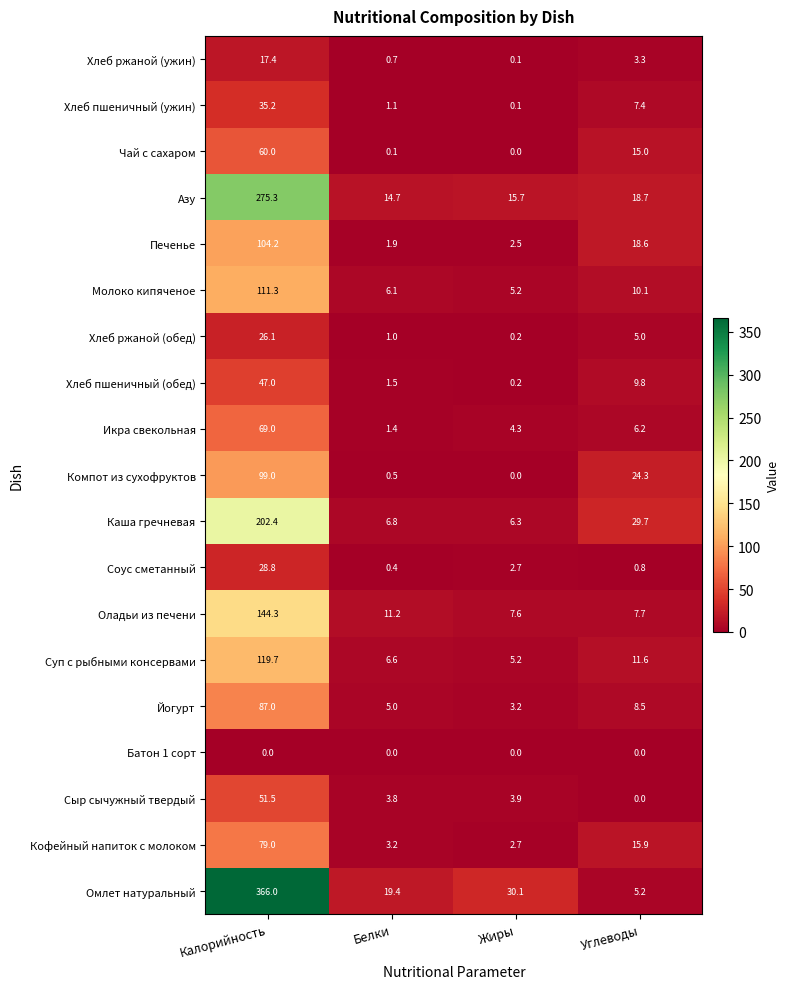

At which category is the sum across all series the highest?

Калорийность